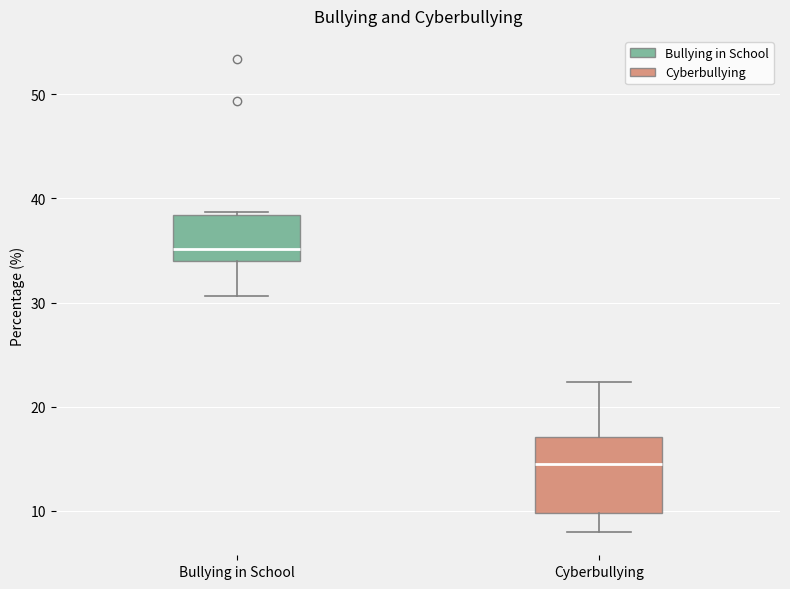

Reading left to right, transcribe this box plot: for each box, give where its median line is, the range the box spans, and where its two whiskers end, as read against the y-axis. The values are not printed on the chart, so give them approximately, as read against the axis.

Bullying in School: median 35, box 34 to 38, whiskers 31 to 39
Cyberbullying: median 15, box 10 to 17, whiskers 8 to 22